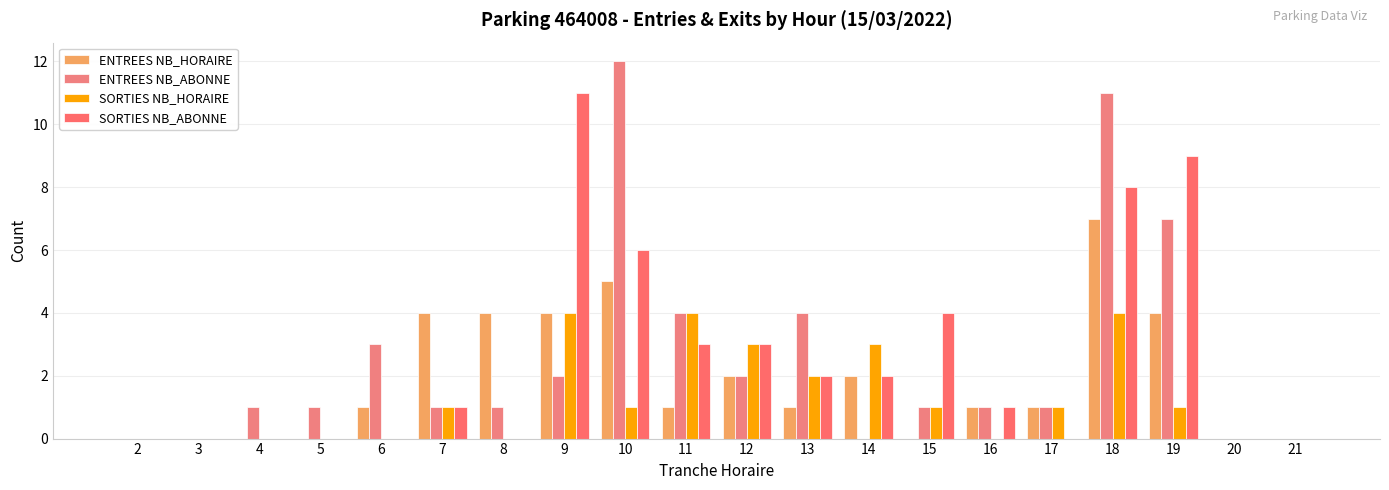

Does the chart contain stacked bars?

No